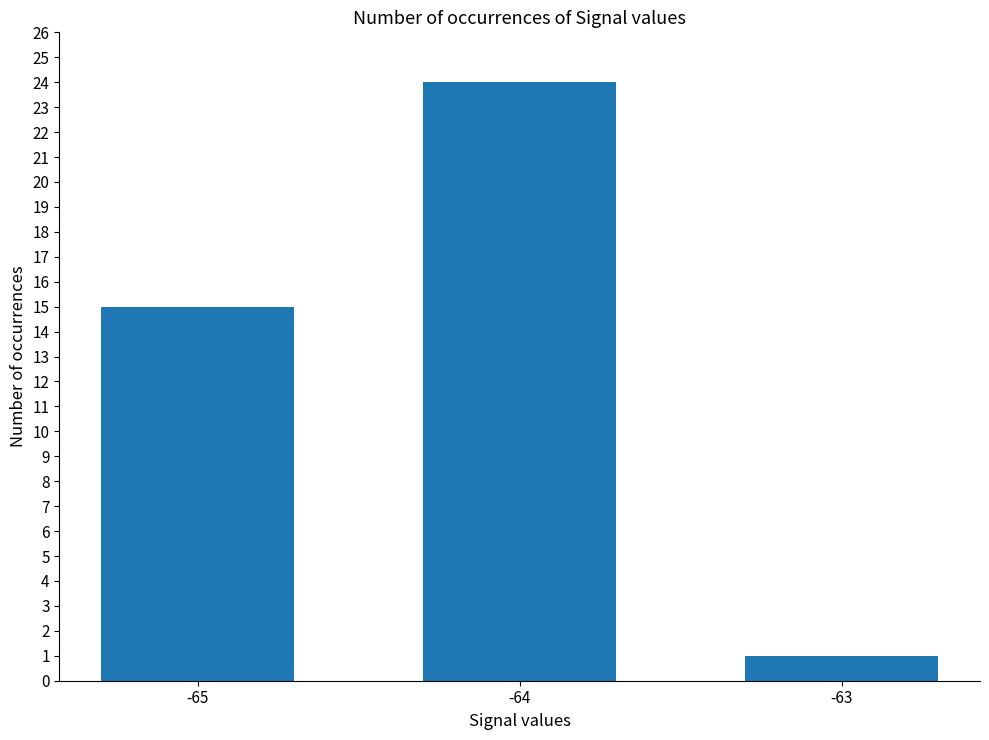

Are the bars horizontal?

No